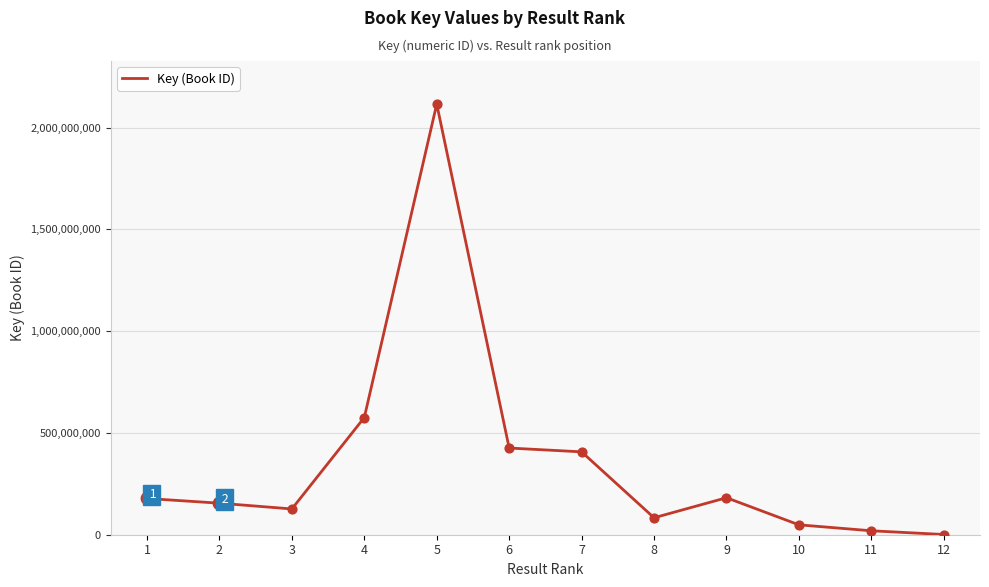

Between 7 and 3, which is larger?

7